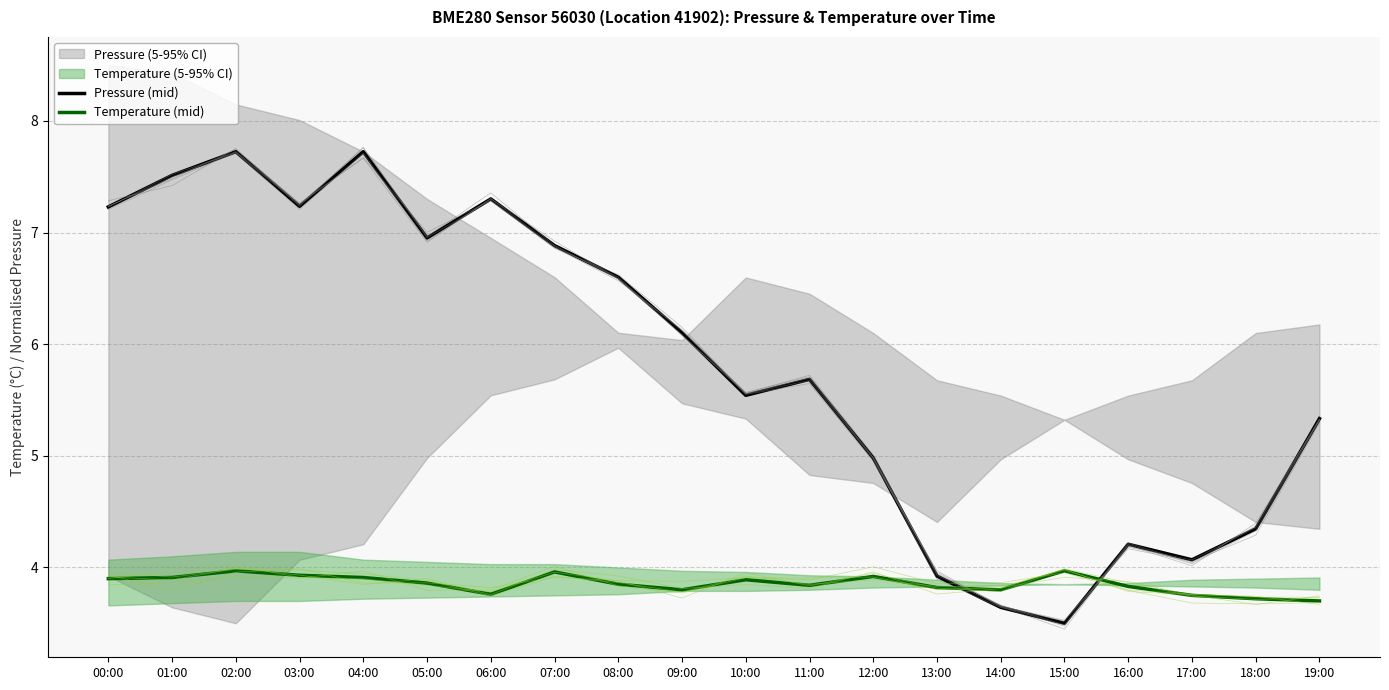

What is the maximum value for Temperature (mid)?

4.0